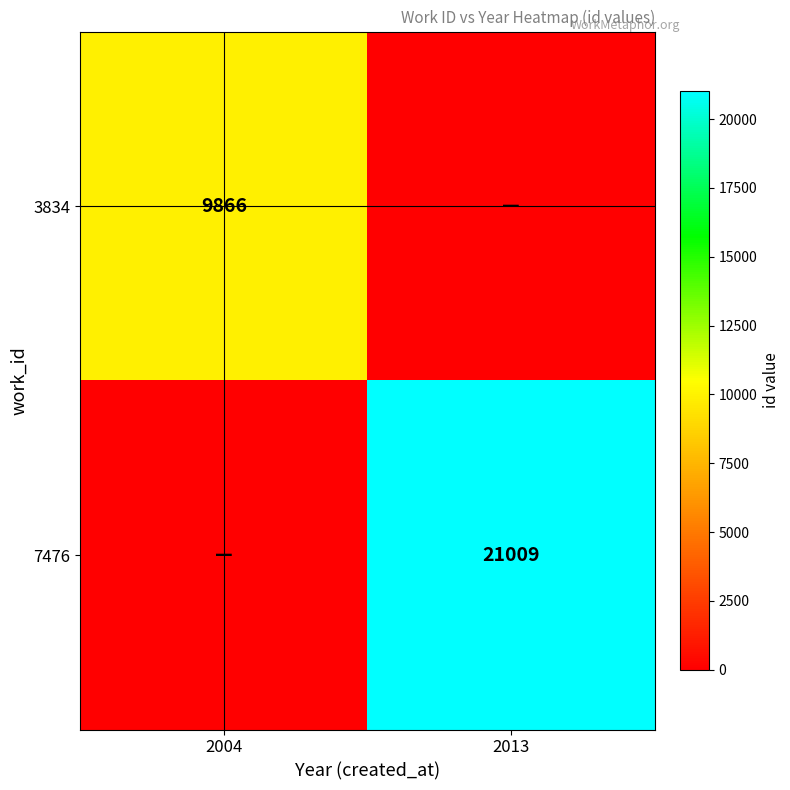

What is the difference between the highest and lowest values at 2013?

21009